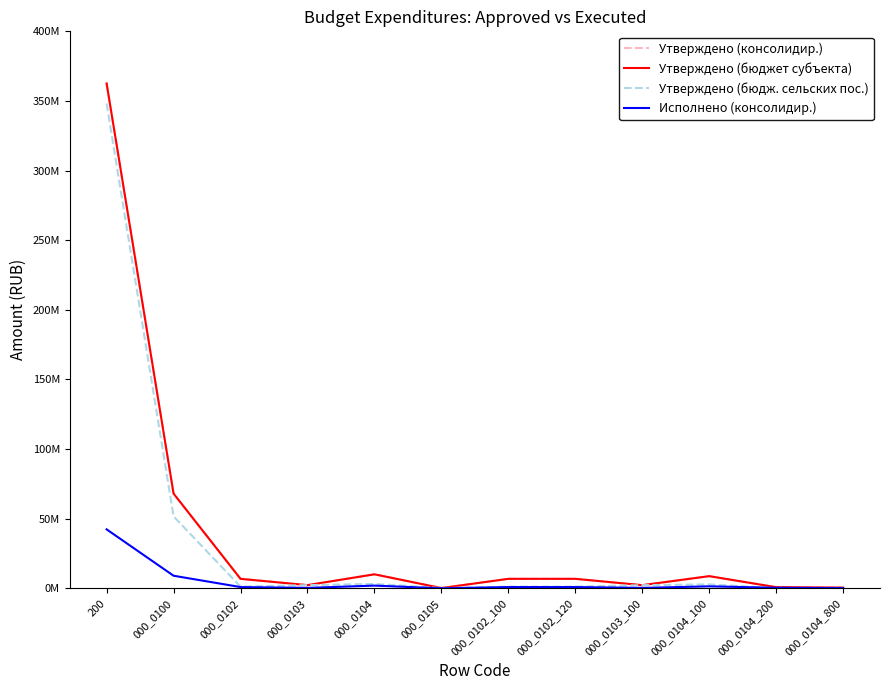

Is this an area chart (filled region under the line)?

No